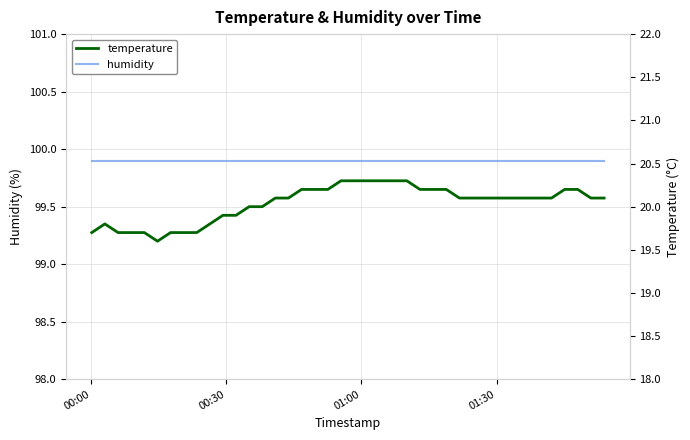

True or false: humidity has more than 0 interior local peaks.

False